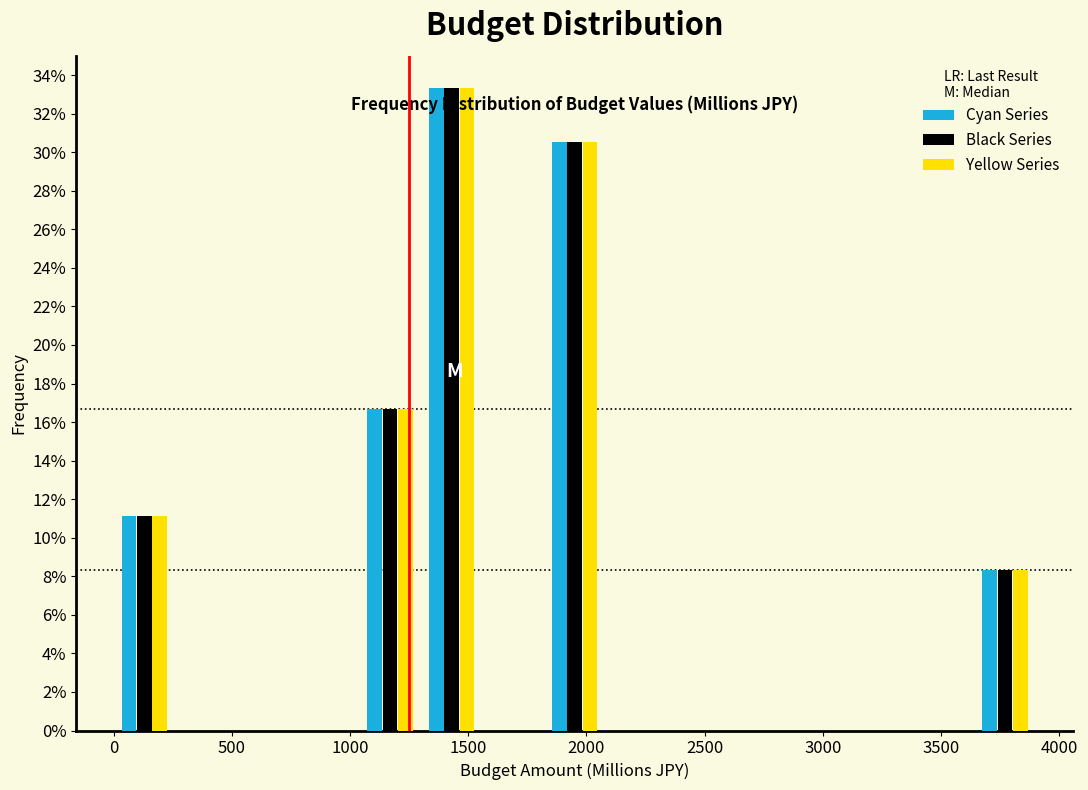

In the Cyan Series series, which range on the x-axis has the tallest bar?

1300 to 1560